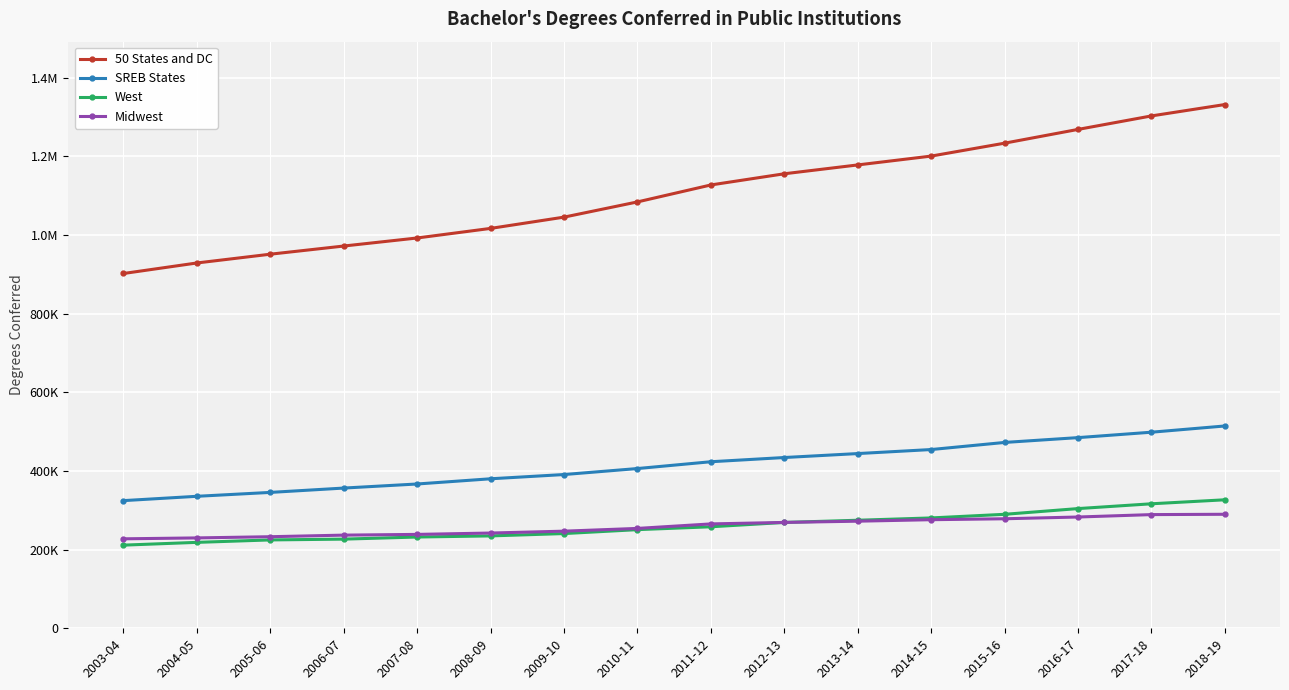

Which has a higher value, 2005-06 or 2006-07?

2006-07